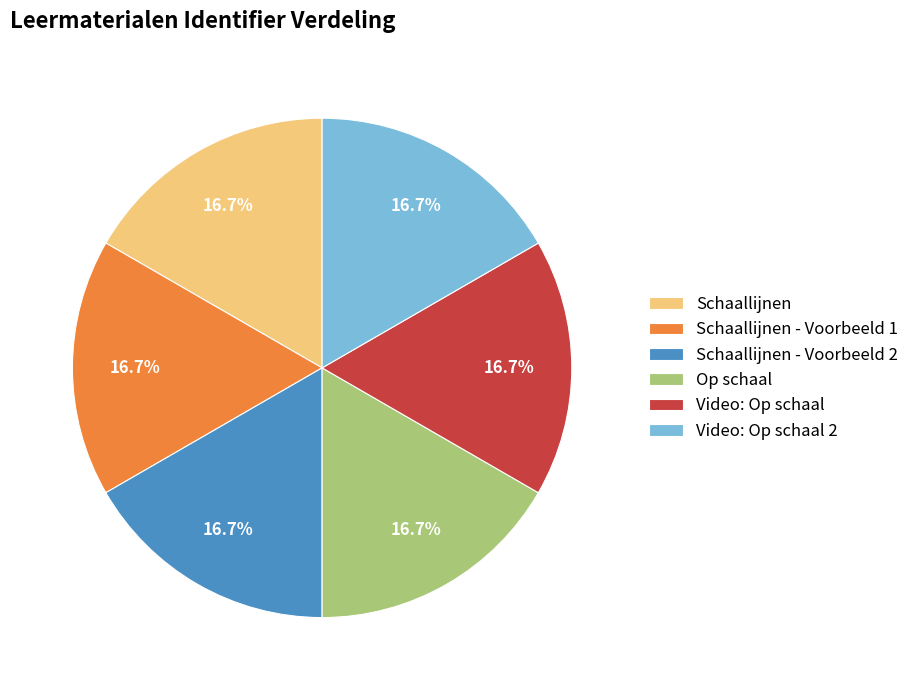

Does any single category account for the majority?

No